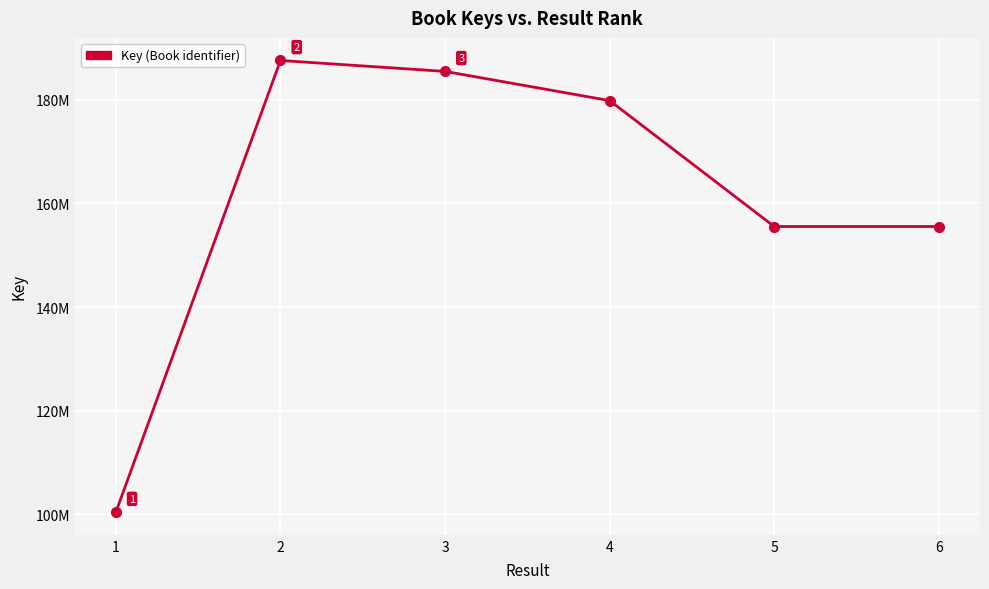

Which has a higher value, 5 or 1?

5